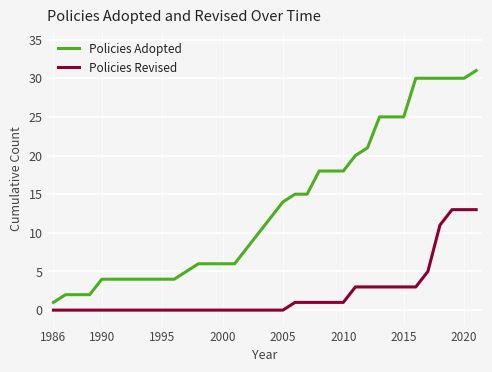

Which series has the largest total across all categories?

Policies Adopted